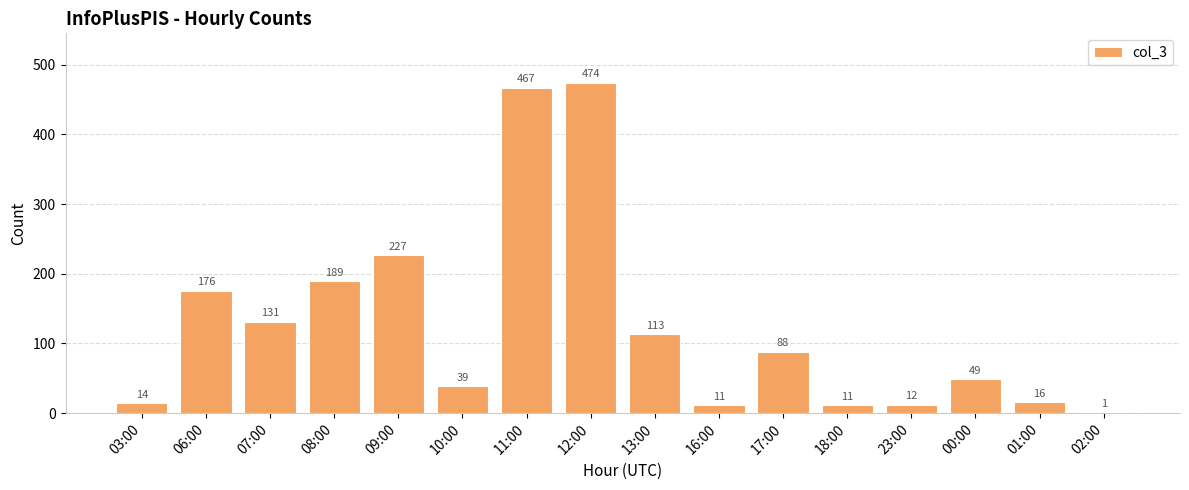

The value at 02:00 is 1. True or false?

True